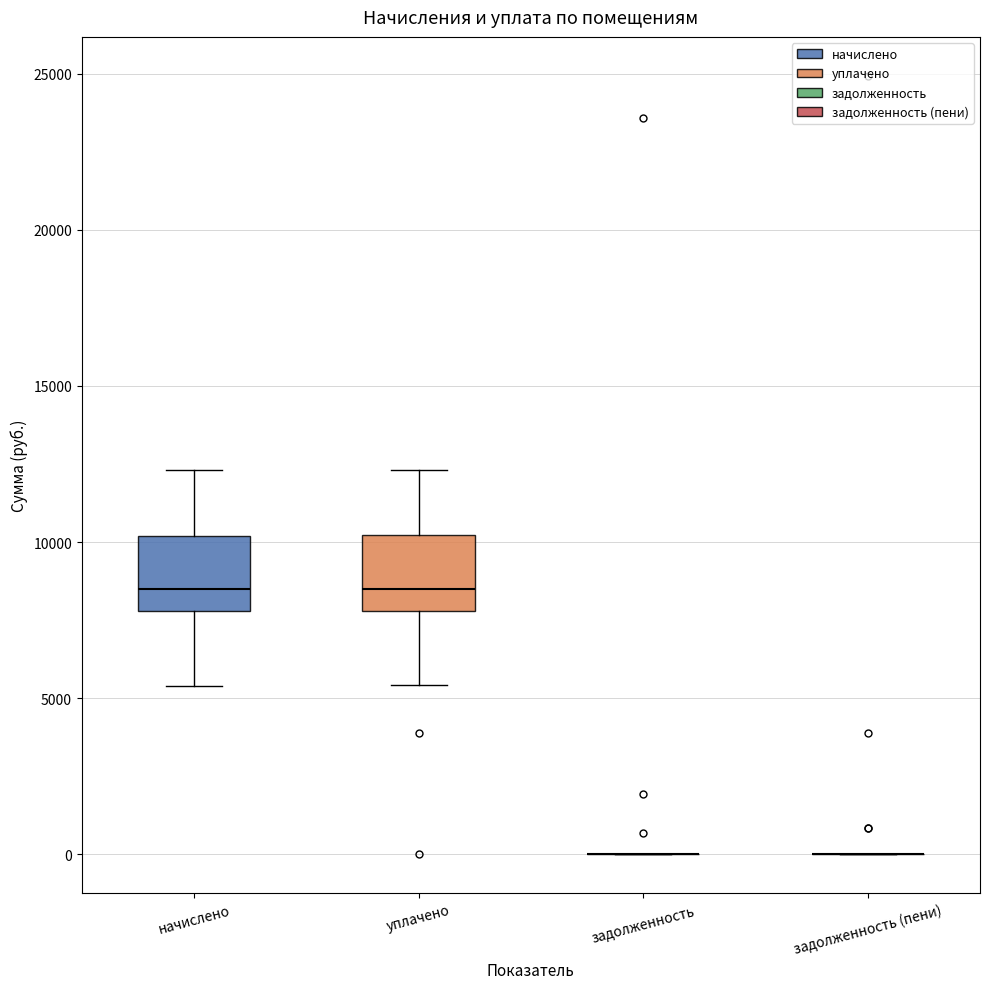

Reading left to right, read every box against the y-axis: the position of its median line, the range the box covers, and the ends of its whiskers. The values are not printed on the chart, so give them approximately, as read against the axis.

начислено: median 8500, box 8000 to 10000, whiskers 5500 to 12500
уплачено: median 8500, box 8000 to 10000, whiskers 5500 to 12500
задолженность: box collapsed to a line at 0, whiskers 0 to 0
задолженность (пени): box collapsed to a line at 0, whiskers 0 to 0